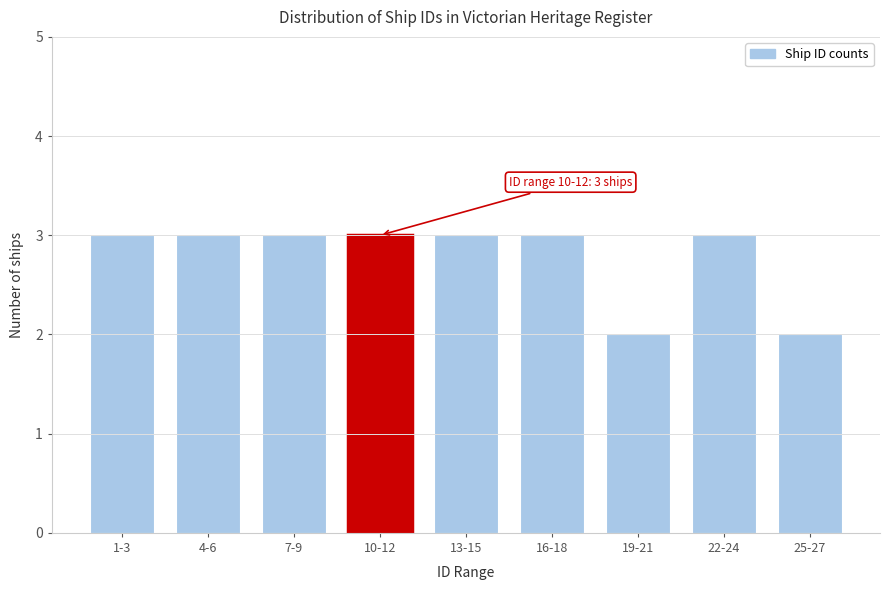

Reading right to left, extract all data points from this chart.

2	3	2	3	3	3	3	3	3